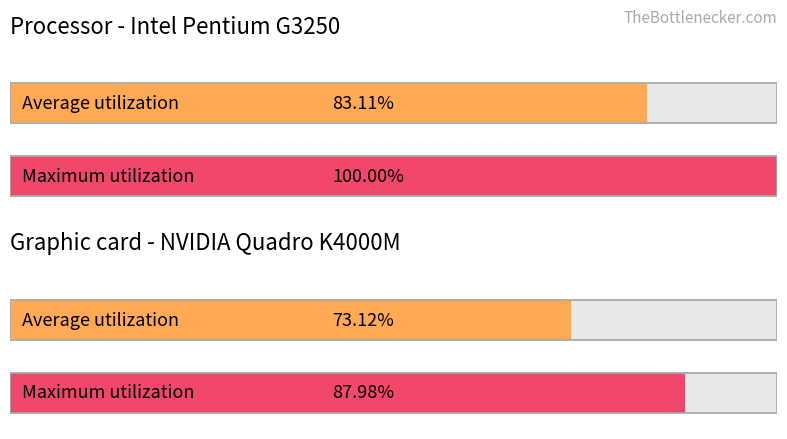

Reading left to right, list all the values displayed in this chart.

Average utilization: обл. Благоевград=83.1	обл. Ловеч=73.1
Maximum utilization: обл. Благоевград=100.0	обл. Ловеч=88.0